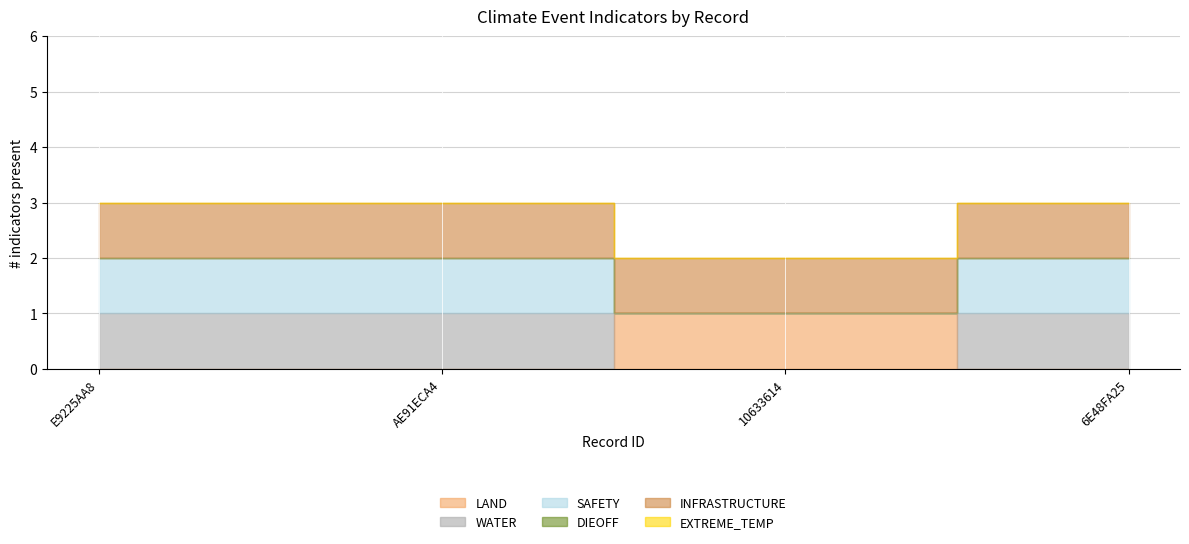

What position from the right is AE91ECA4?

3